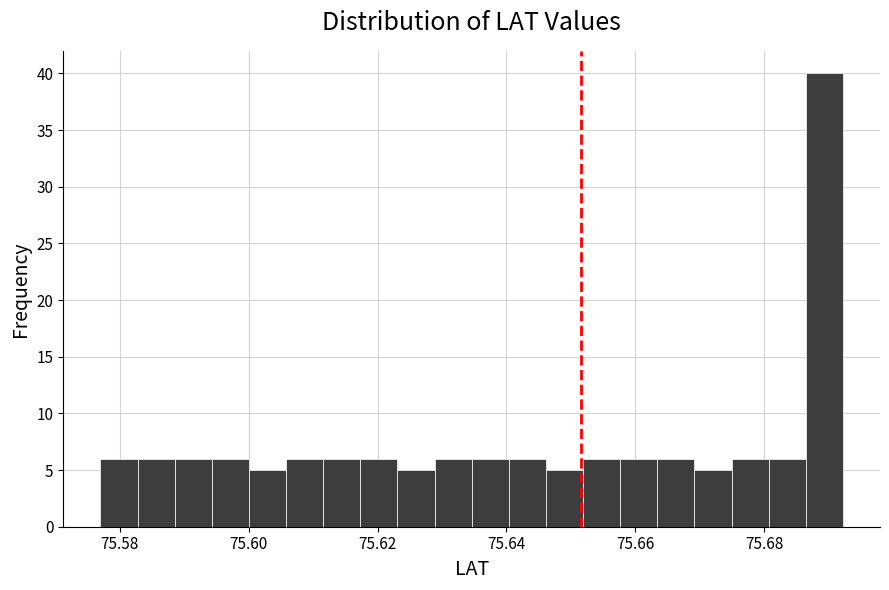

Read against the x-axis, roughly where is the centre of the tallest bar?

75.690